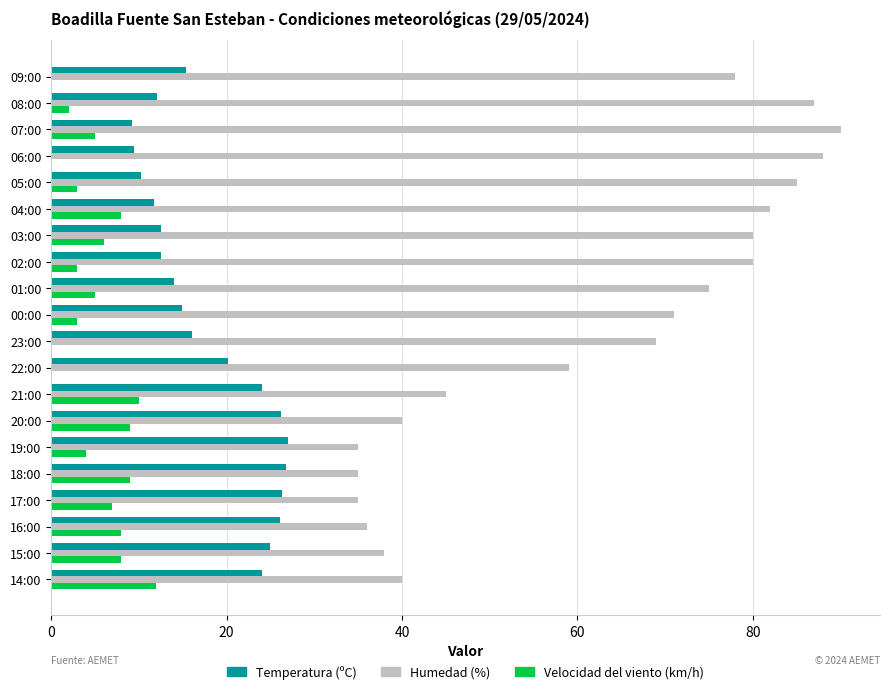

What is the sum of the Temperatura (ºC) values at 22:00 and 14:00?

44.2